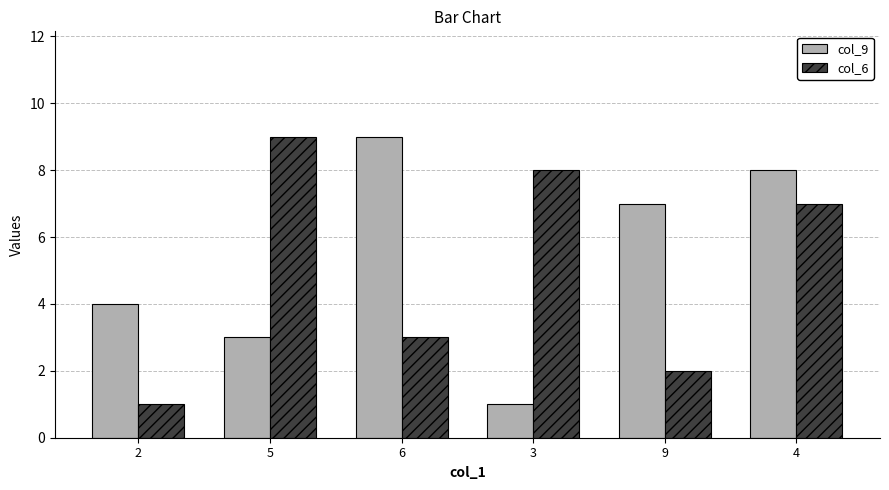

Count the number of data series in this chart.

2